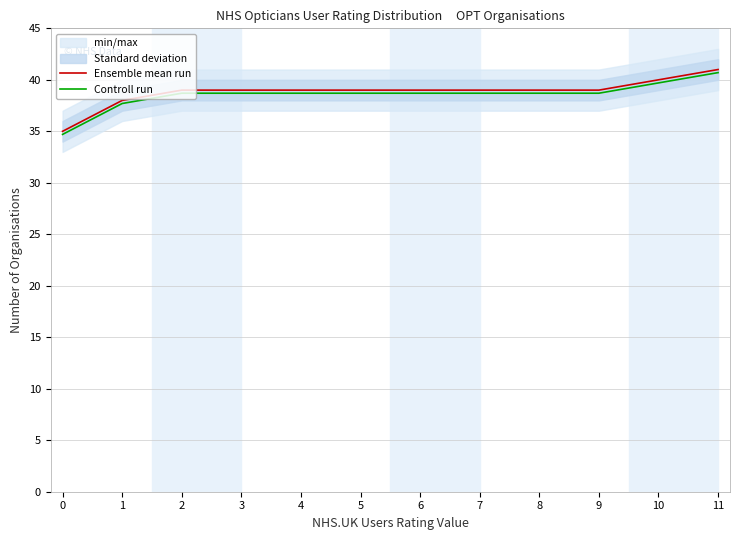

The value of Controll run at 10 is 39.7. True or false?

True